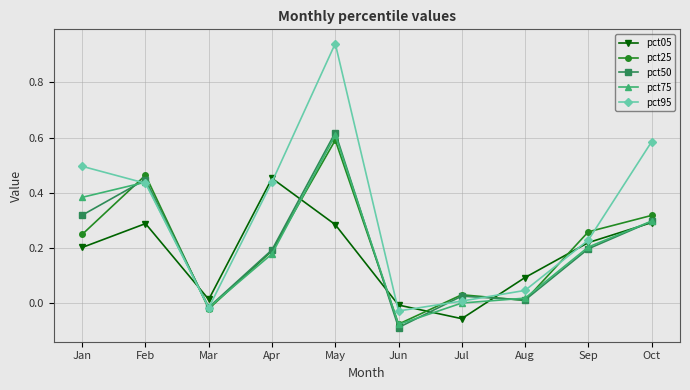

How many data points does each series have?

10